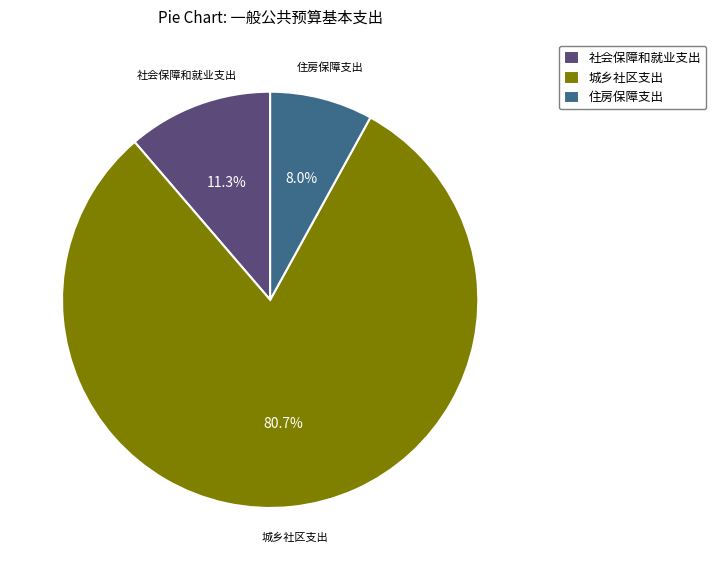

The 城乡社区支出 slice represents 81% of the pie. True or false?

True